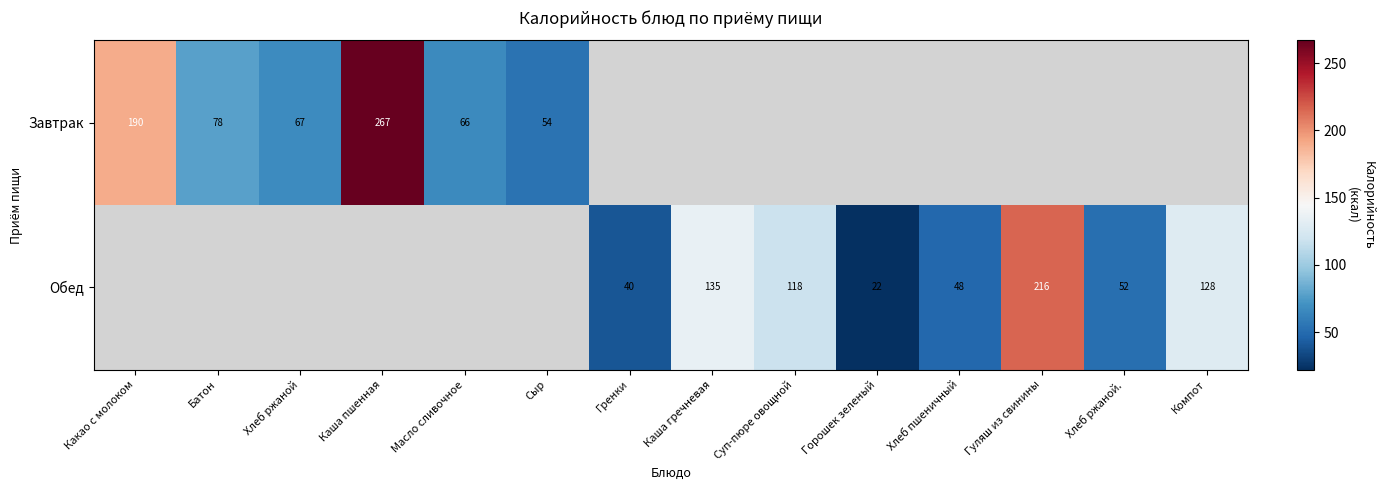

Between Гренки and Хлеб ржаной, which is larger?

Хлеб ржаной